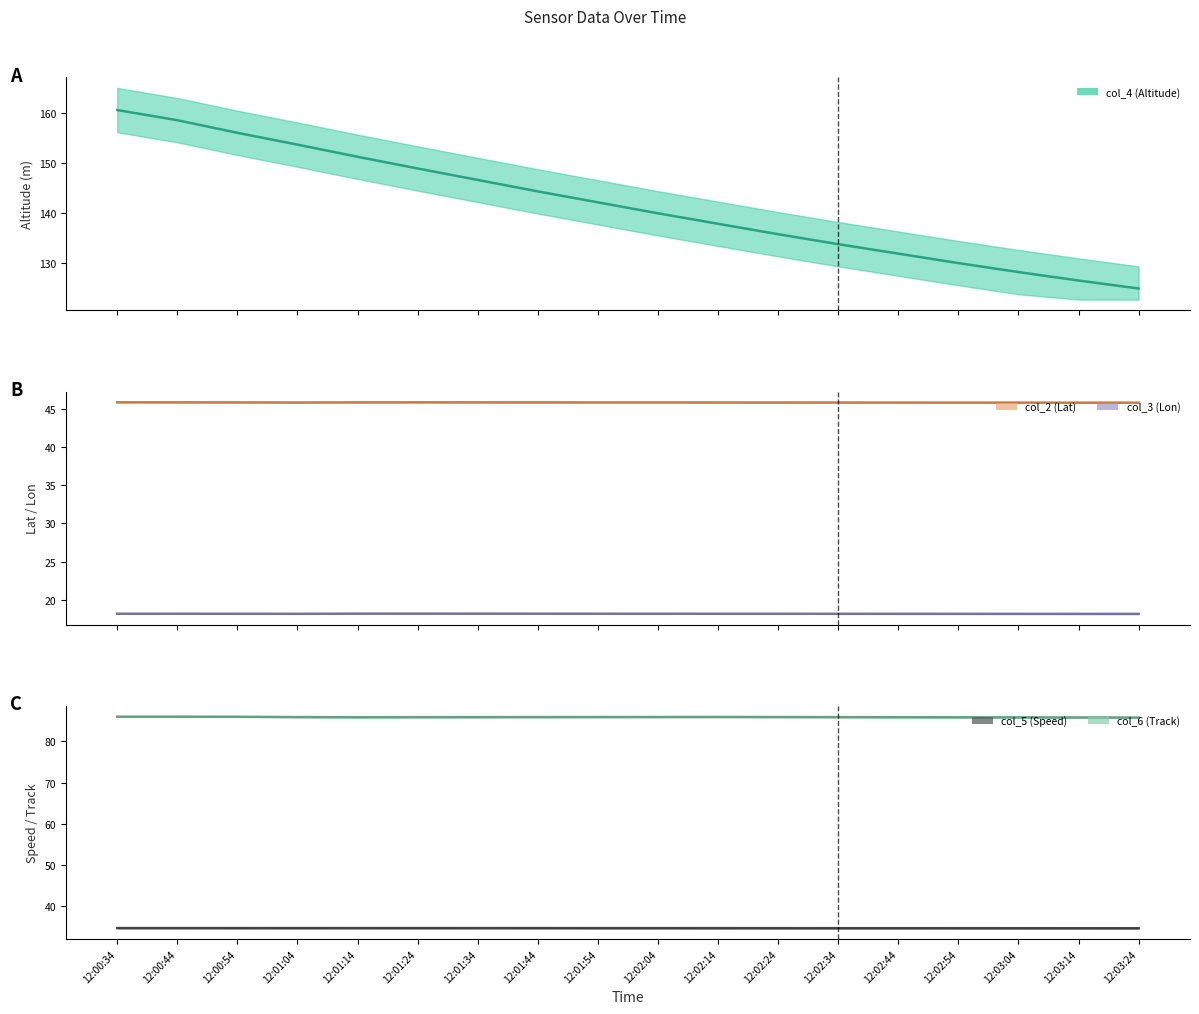

At which category is the sum across all series the highest?

12:00:34